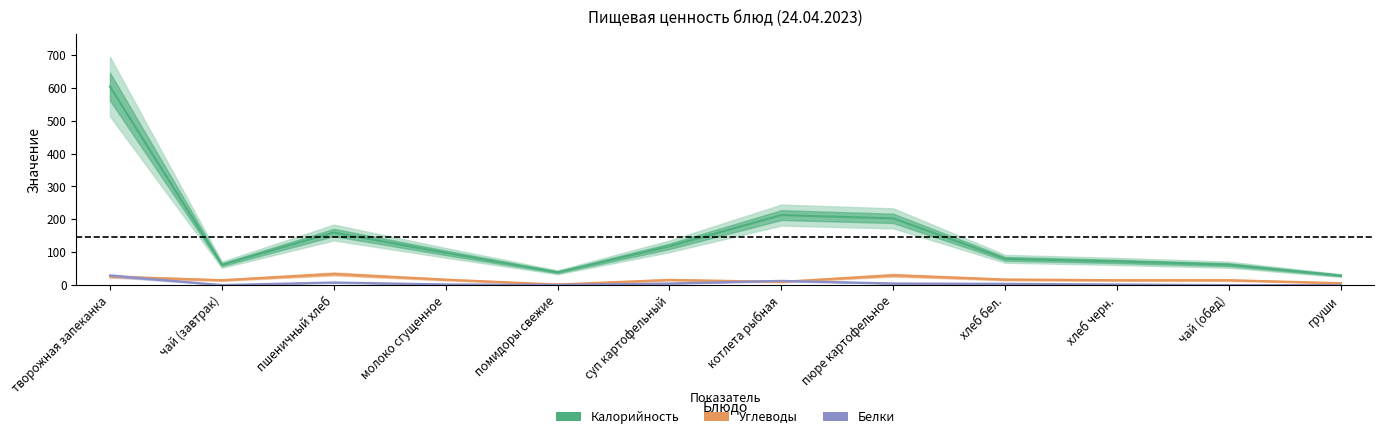

Reading right to left, list all the values displayed in this chart.

Калорийность: груши=29.0	чай (обед)=62.0	хлеб черн.=72.0	хлеб бел.=80.0	пюре картофельное=203.0	котлета рыбная=213.0	суп картофельный=118.0	помидоры свежие=39.0	молоко сгущенное=98.2	пшеничный хлеб=160.0	чай (завтрак)=62.0	творожная запеканка=604.0
Белки: груши=0.0	чай (обед)=0.0	хлеб черн.=2.0	хлеб бел.=4.0	пюре картофельное=5.0	котлета рыбная=13.0	суп картофельный=5.0	помидоры свежие=1.0	молоко сгущенное=2.2	пшеничный хлеб=8.0	чай (завтрак)=0.3	творожная запеканка=29.0
Углеводы: груши=6.0	чай (обед)=15.0	хлеб черн.=15.0	хлеб бел.=17.0	пюре картофельное=30.0	котлета рыбная=10.0	суп картофельный=16.0	помидоры свежие=2.0	молоко сгущенное=16.6	пшеничный хлеб=34.0	чай (завтрак)=15.0	творожная запеканка=25.9